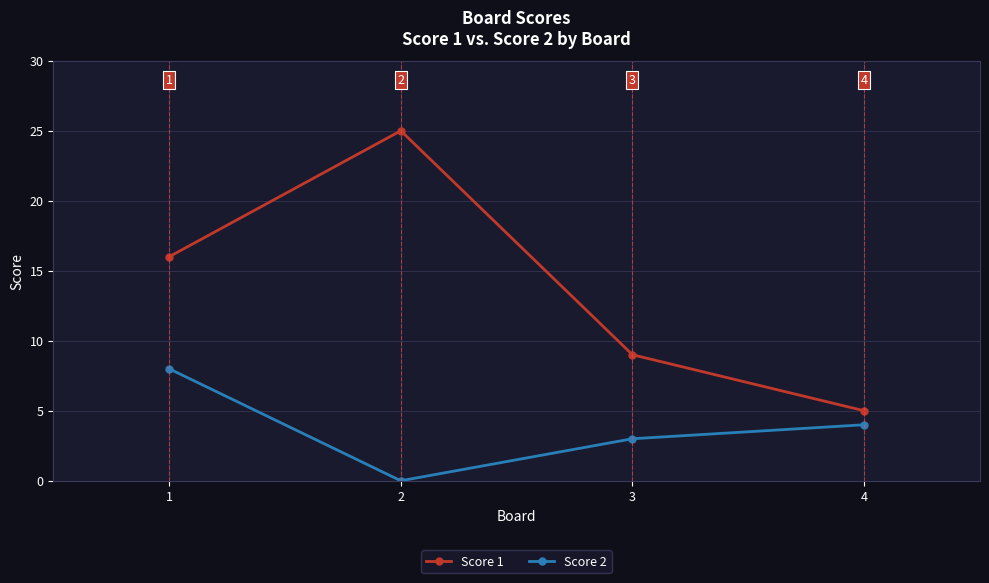

What are all the series names shown in the legend?

Score 1, Score 2